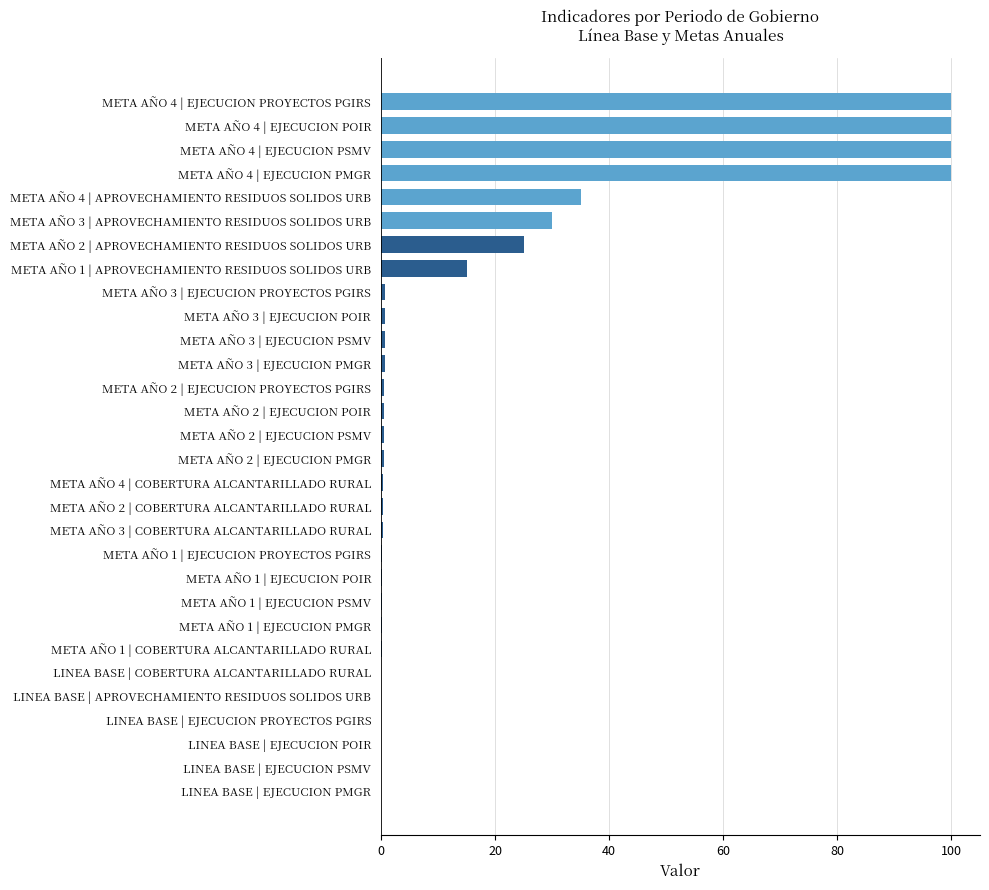

True or false: the data shows 30.0 at META AÑO 3 | APROVECHAMIENTO RESIDUOS SOLIDOS URB.

True